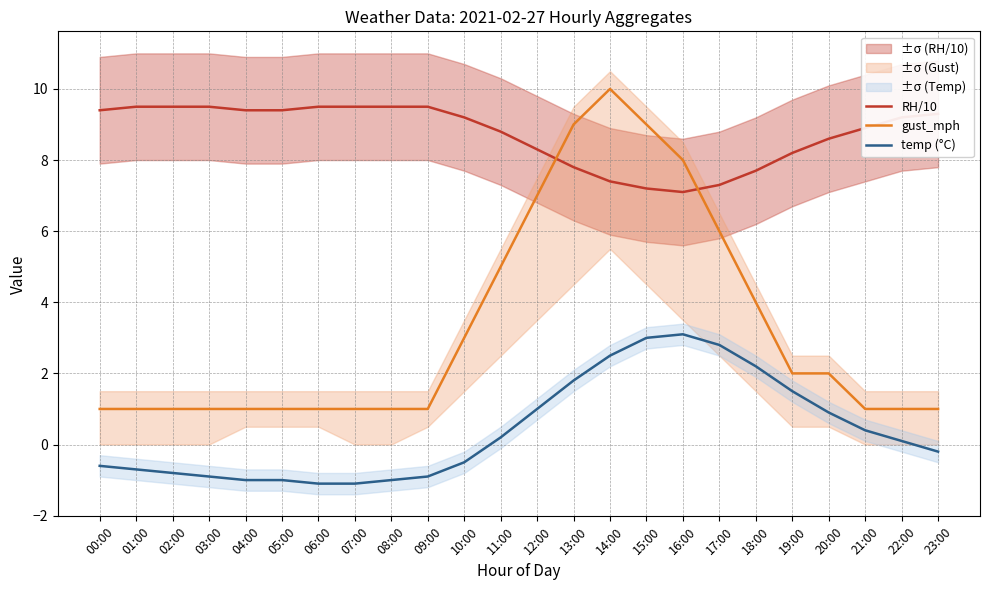

Which series has the largest total across all categories?

RH/10